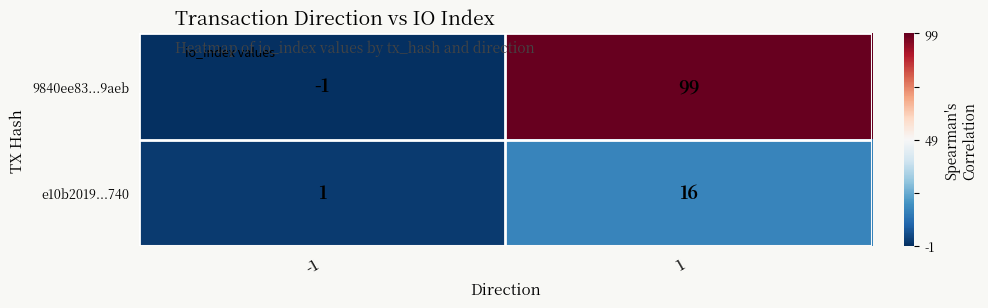

What is the spread (max minus min) of values at 1?

83